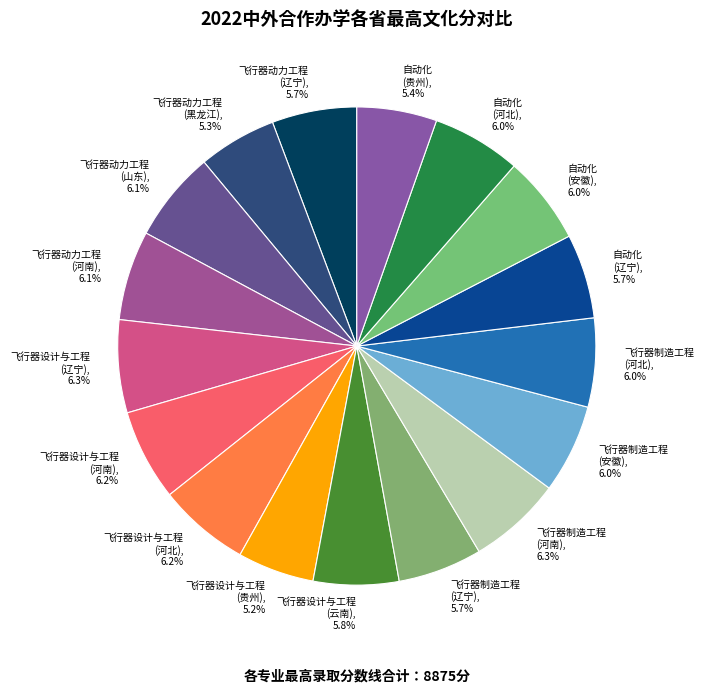

What percentage is NOT represented by 飞行器制造工程 (辽宁)?

94.3%